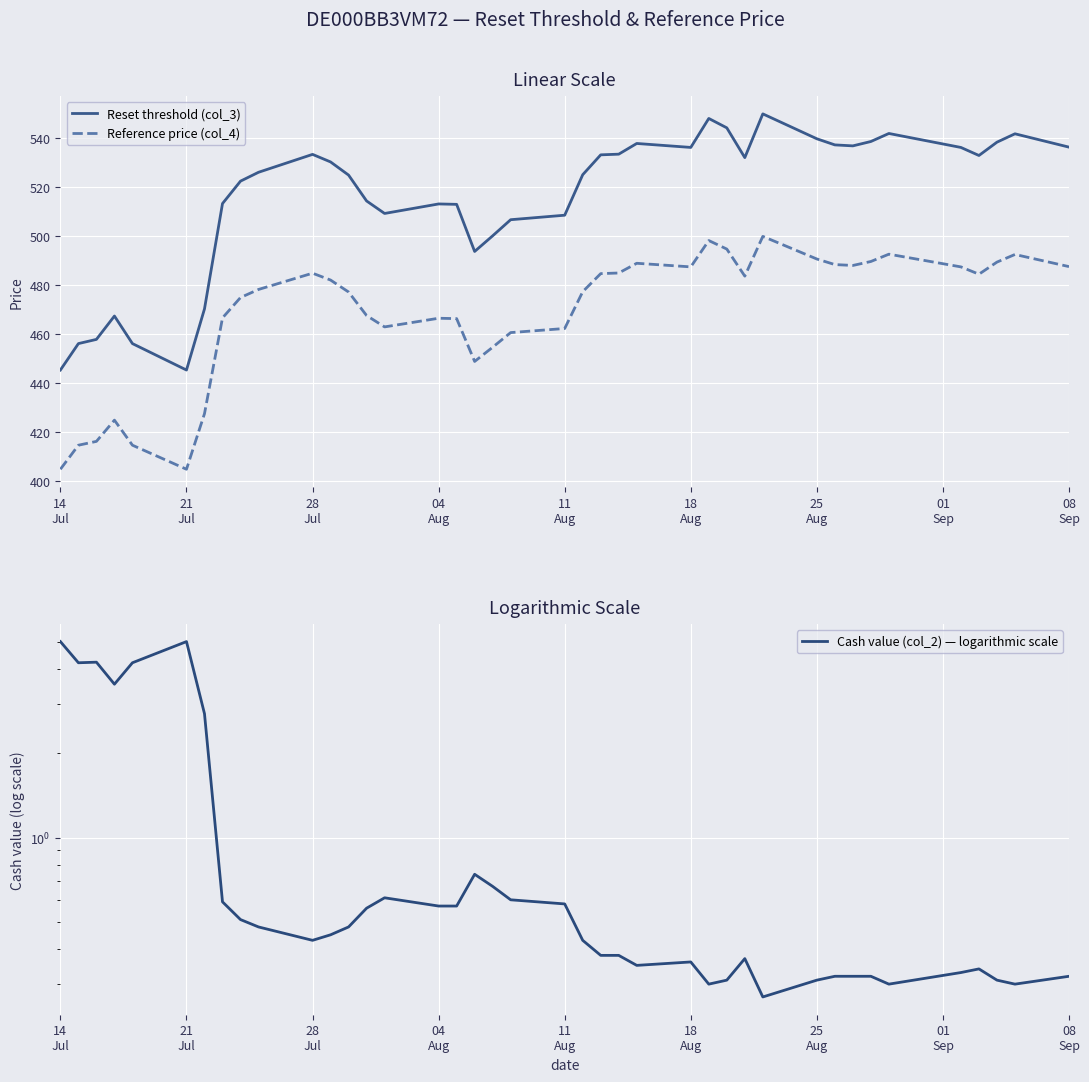

What is the maximum value for Reset threshold (col_3)?

550.0